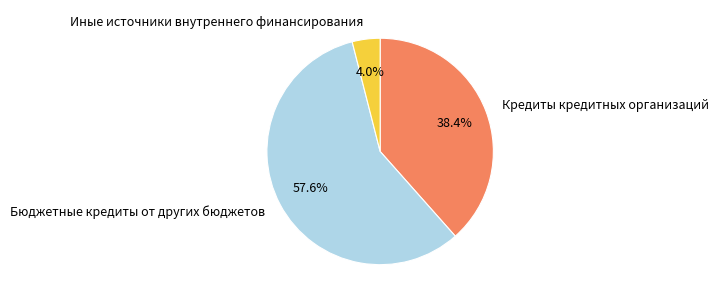

How much of the chart is everything except Иные источники внутреннего финансирования?

96.0%